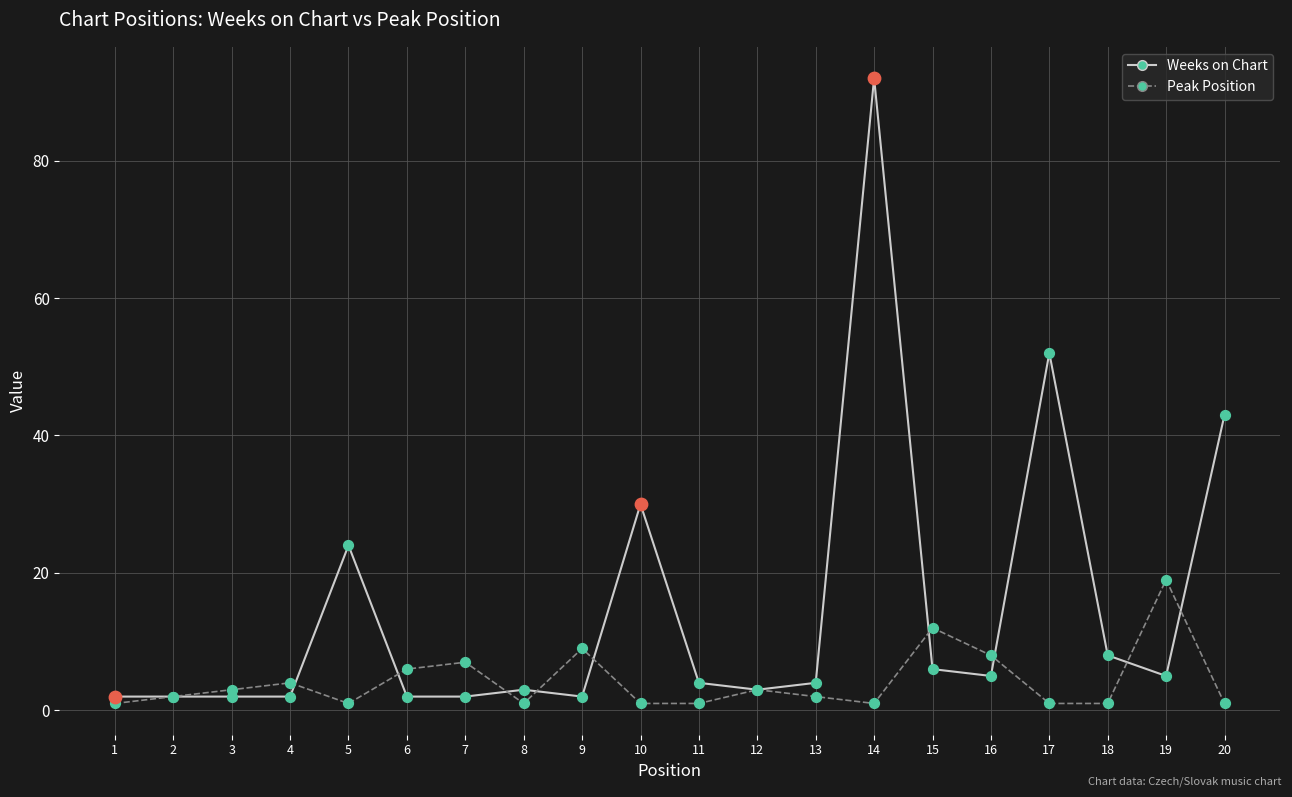

At which category is the sum across all series the highest?

14